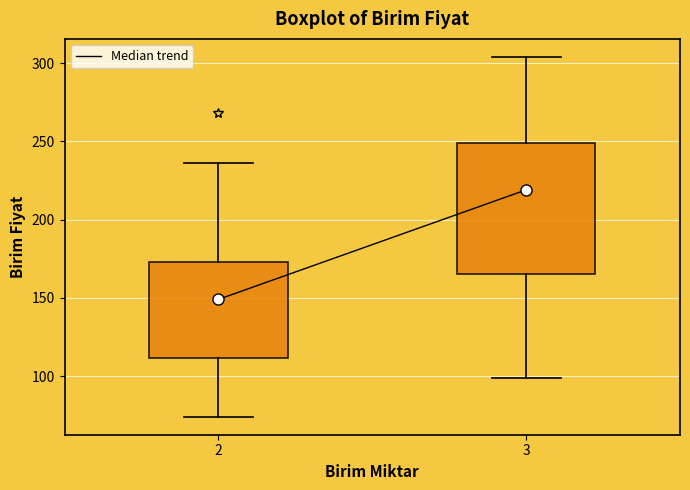

Which box's median line is the lowest?

2